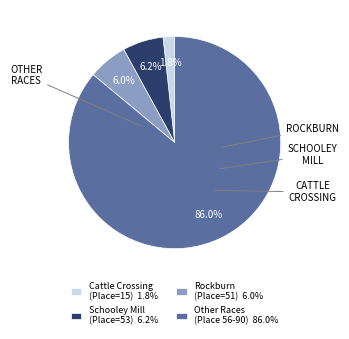

Does Cattle Crossing (Place=15) 1.8% represent more than half of the total?

No